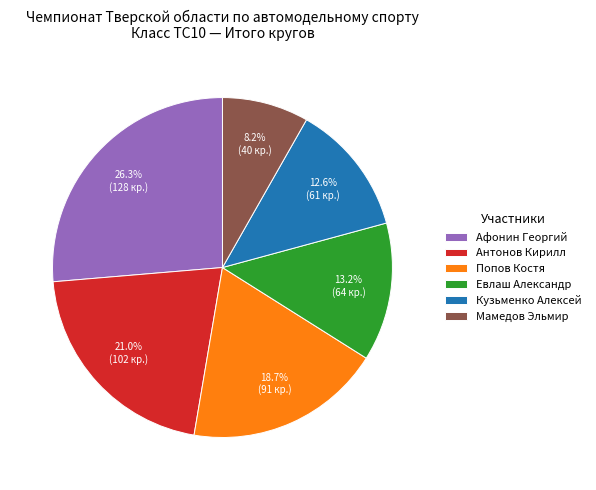

Approximately how many times larger is the value at Антонов Кирилл compared to Афонин Георгий?

0.8